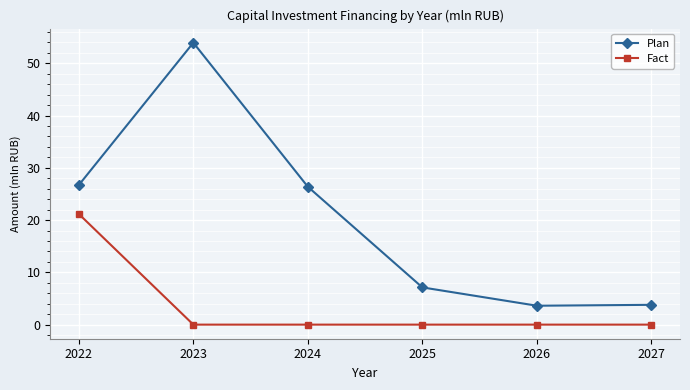

Is it true that Plan equals 26.4 at 2024?

True